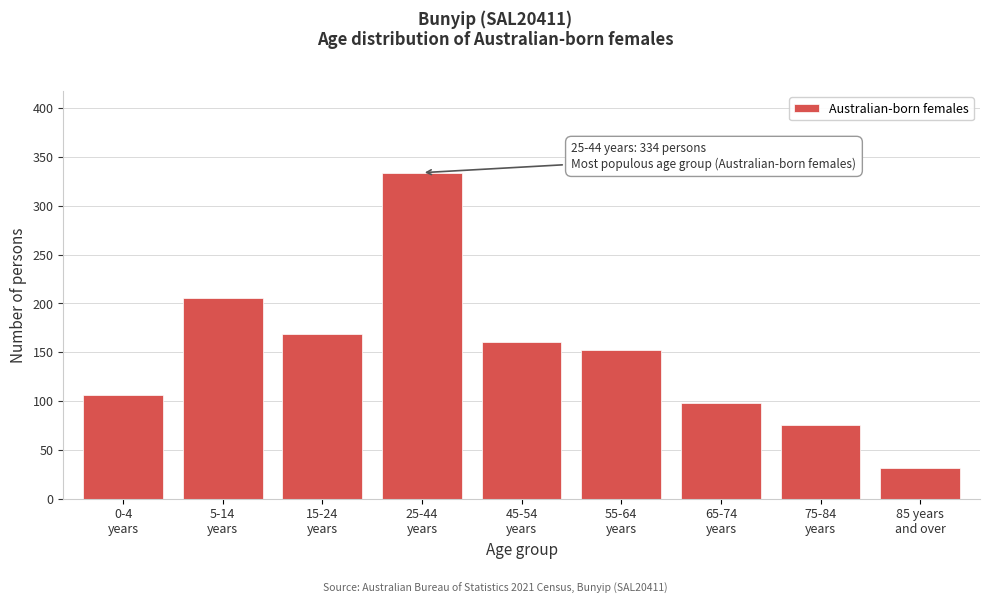

Reading left to right, list all the values displayed in this chart.

106	206	169	334	161	152	98	75	31